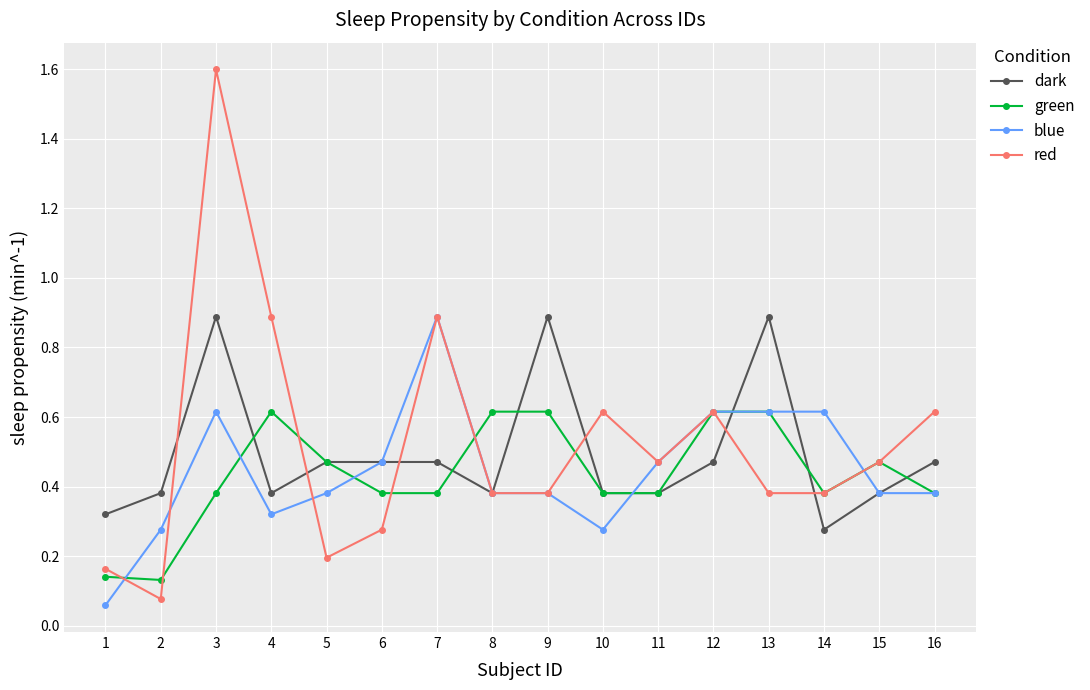

Where is the first local minimum for red?

2